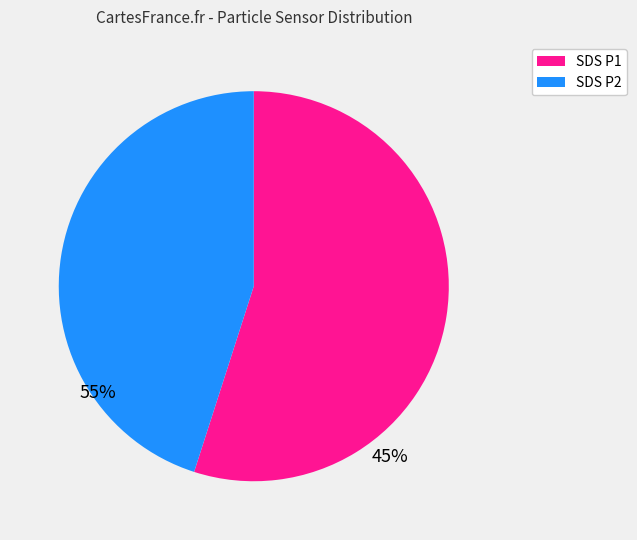

Is there a majority slice in this chart?

Yes